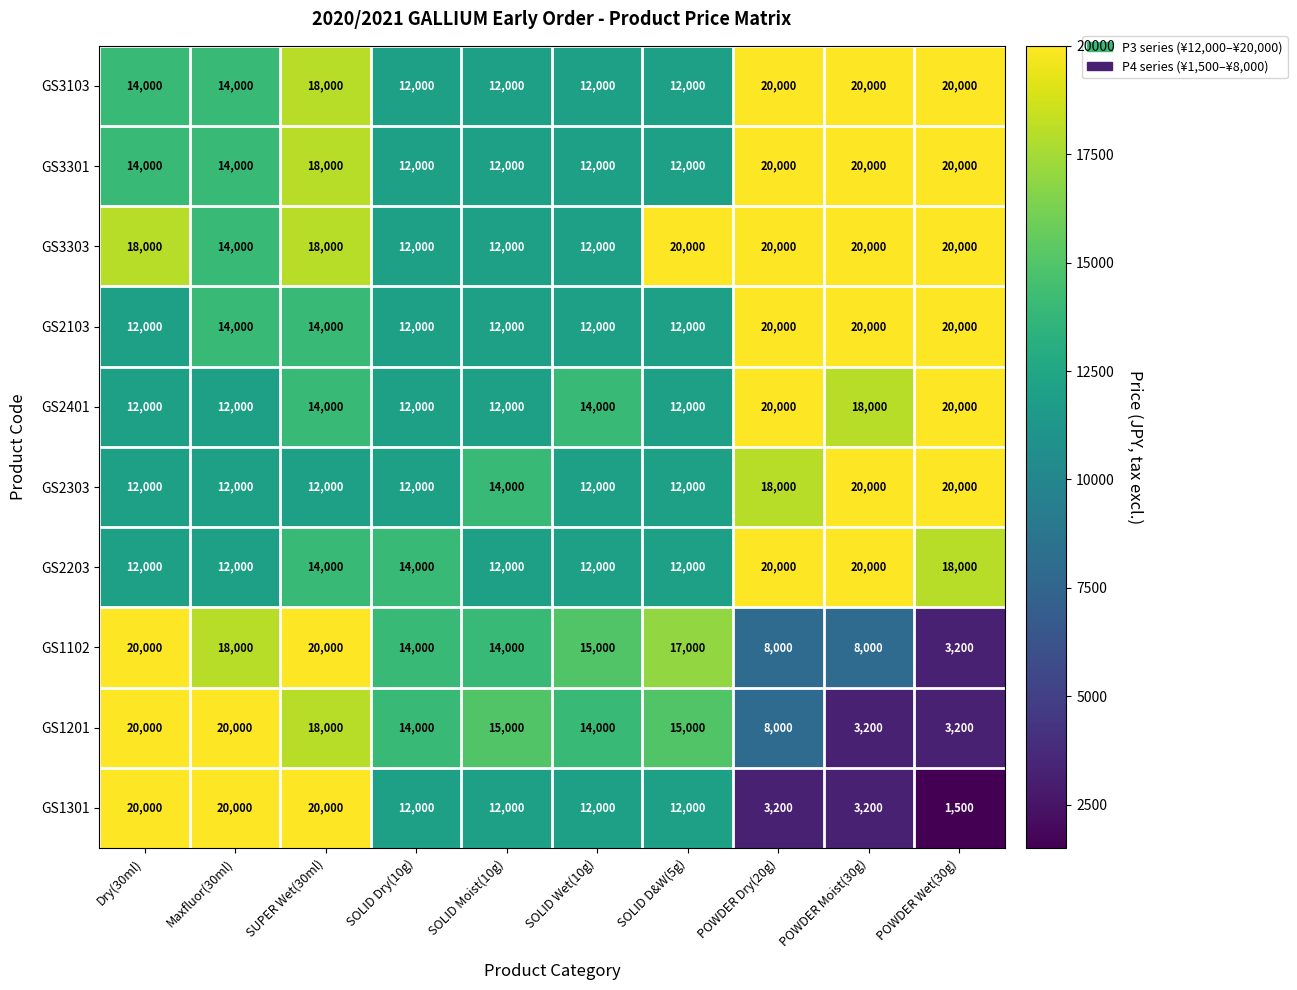

What is the maximum value shown in the chart?

20000